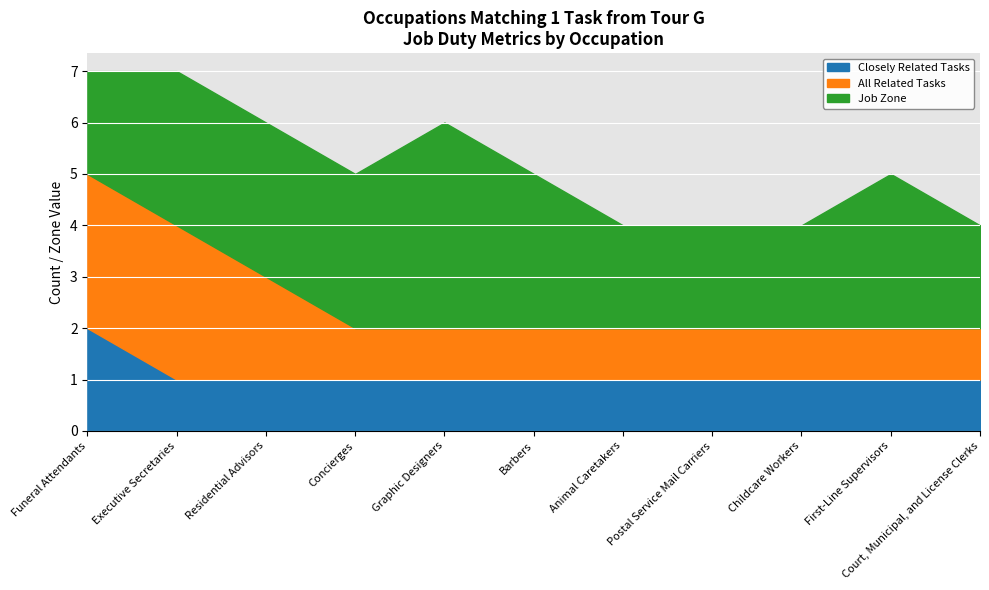

What is the minimum value shown in the chart?

1